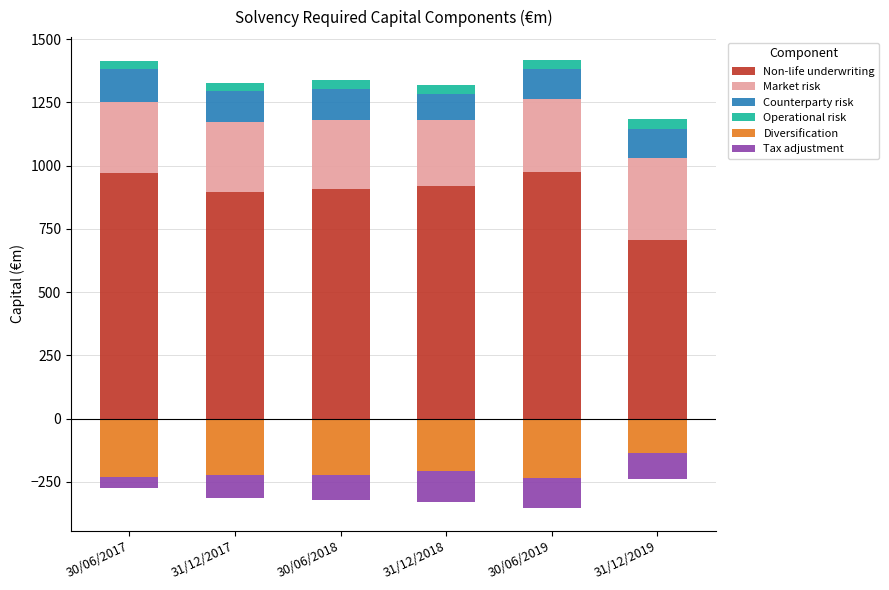

What is the average value of the Market risk series?

284.4